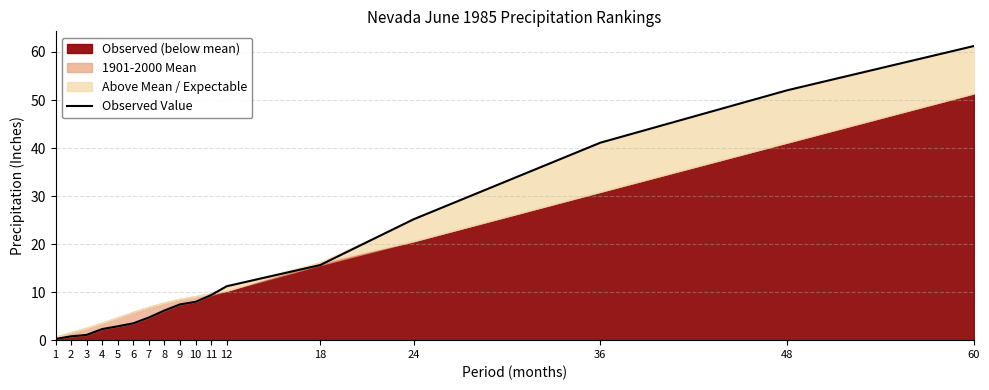

What is the smallest value displayed?

0.2